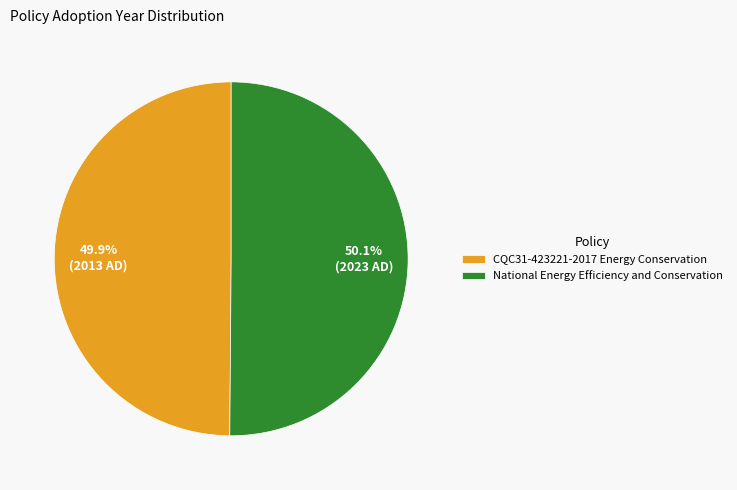

Is there a majority slice in this chart?

Yes